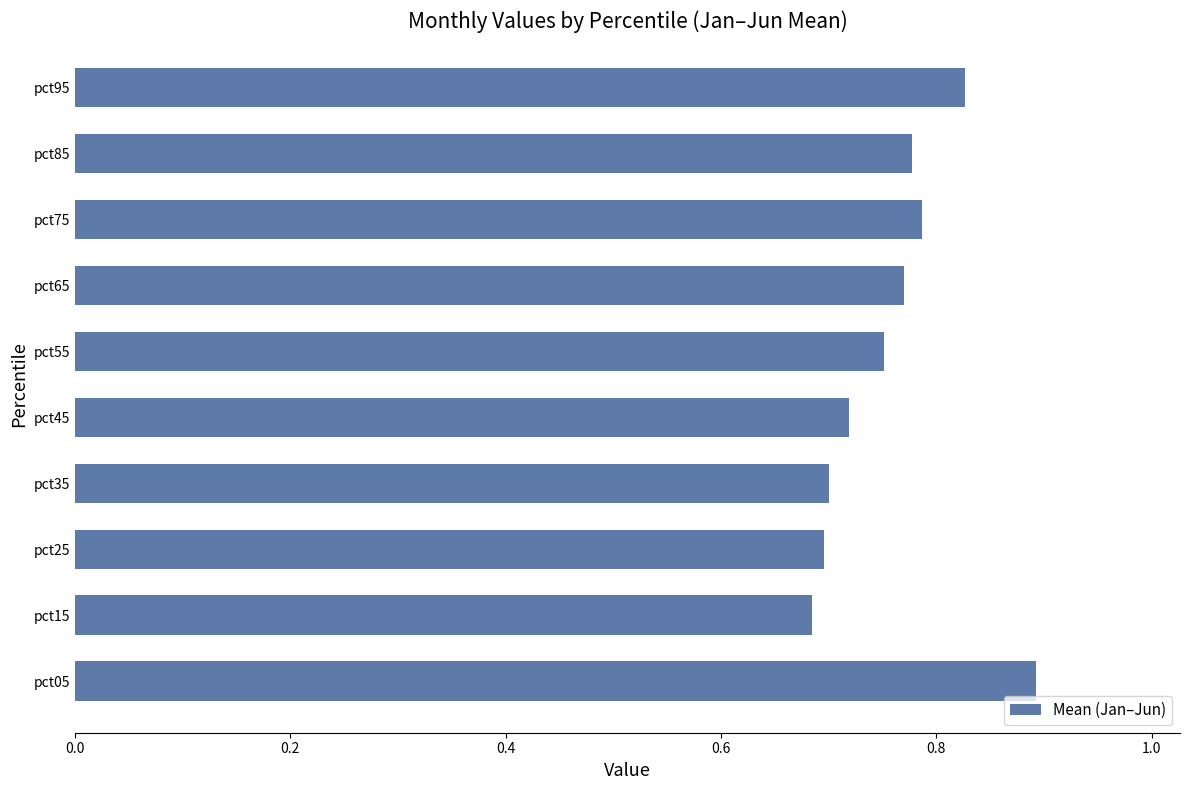

How many values are between 0 and 1?

10